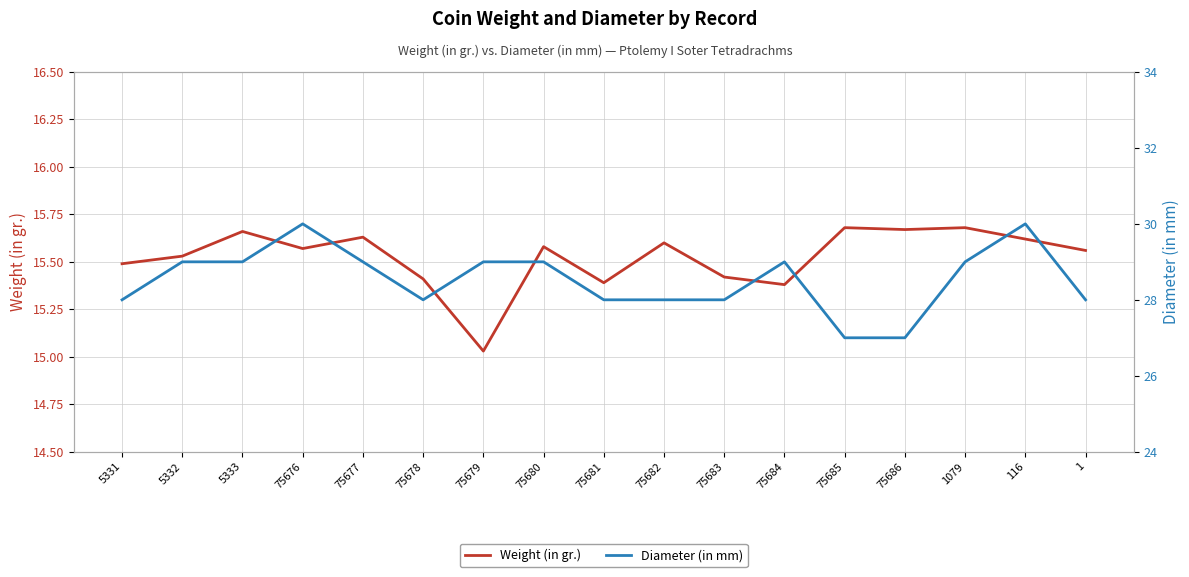

At which category does Weight (in gr.) reach its first local peak?

5333